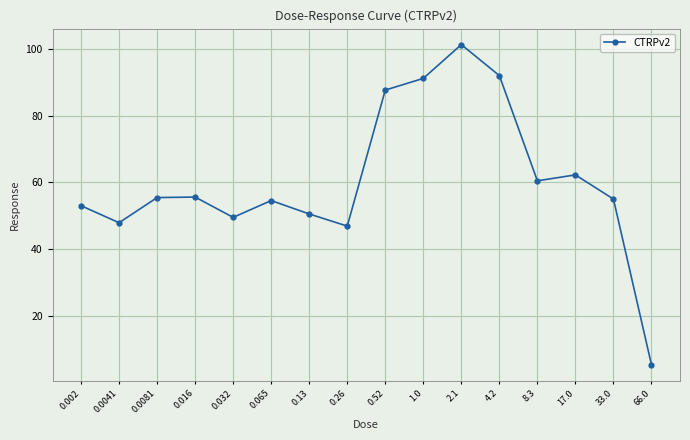

Between 0.032 and 4.2, which is larger?

4.2